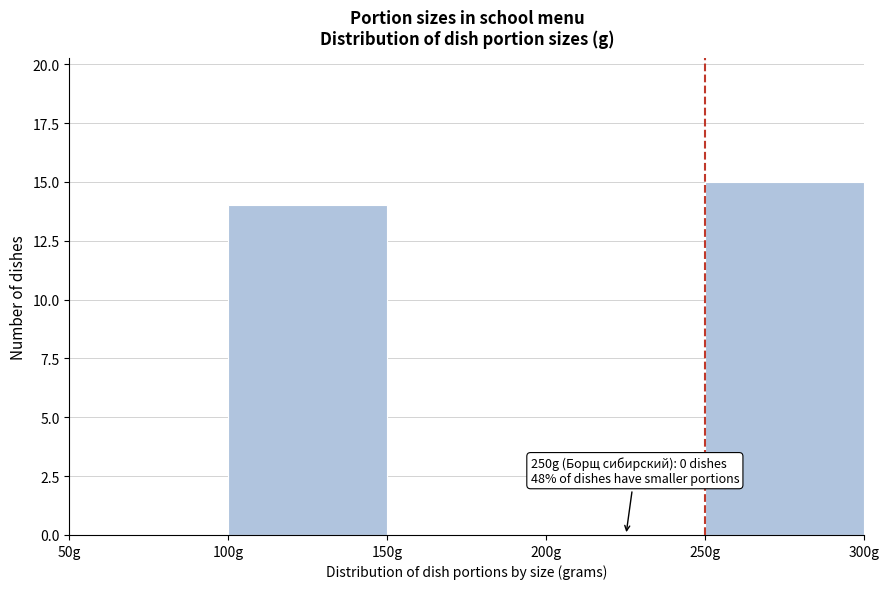

Which range on the x-axis has the tallest bar?

250 to 300